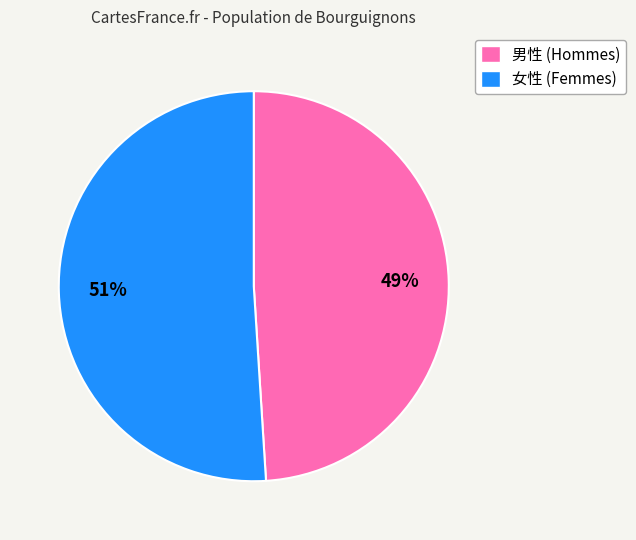

Is there a majority slice in this chart?

Yes